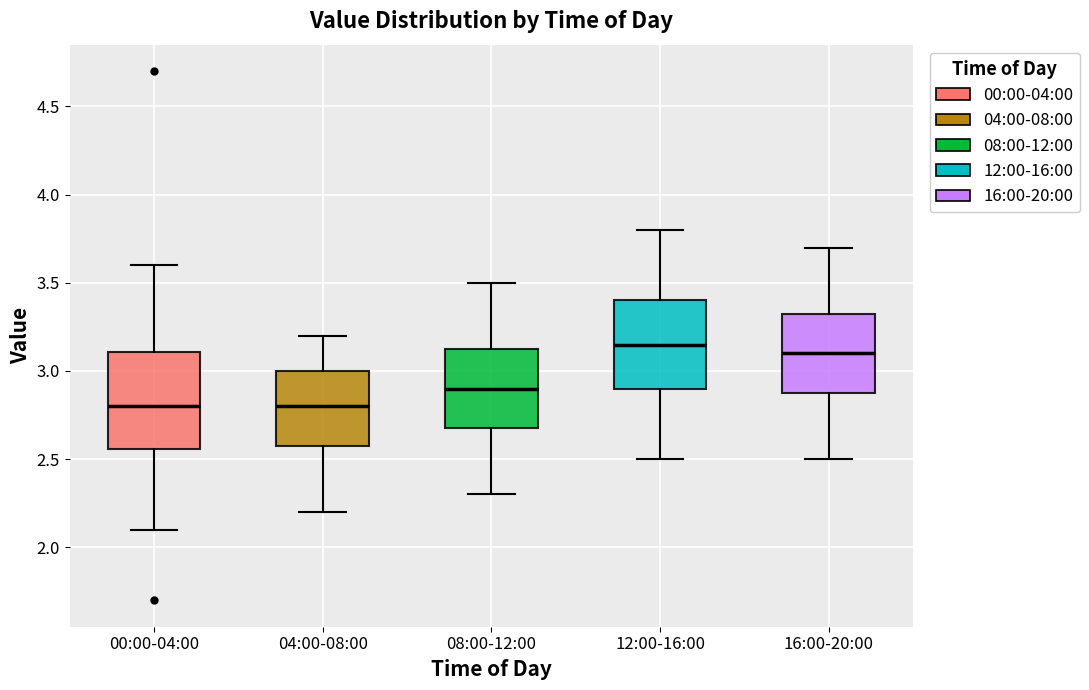

Reading left to right, transcribe this box plot: for each box, give where its median line is, the range the box spans, and where its two whiskers end, as read against the y-axis. The values are not printed on the chart, so give them approximately, as read against the axis.

00:00-04:00: median 2.80, box 2.55 to 3.10, whiskers 2.10 to 3.60
04:00-08:00: median 2.80, box 2.60 to 3.00, whiskers 2.20 to 3.20
08:00-12:00: median 2.90, box 2.70 to 3.15, whiskers 2.30 to 3.50
12:00-16:00: median 3.15, box 2.90 to 3.40, whiskers 2.50 to 3.80
16:00-20:00: median 3.10, box 2.90 to 3.35, whiskers 2.50 to 3.70